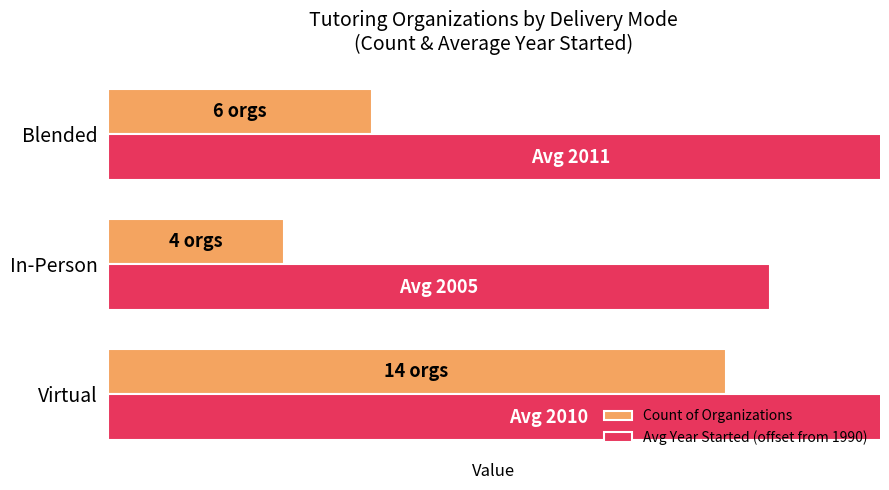

How many bars are there in each group?

2